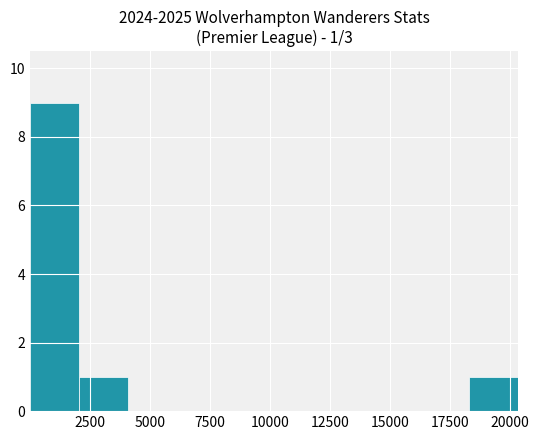

Which range on the x-axis has the tallest bar?

0 to 2000